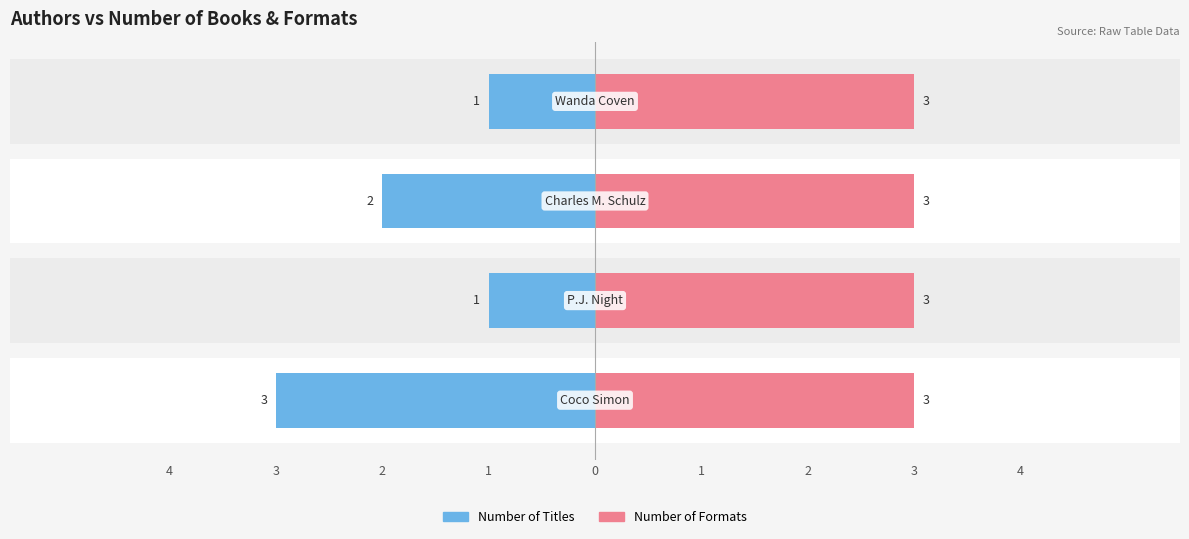

What are all the series names shown in the legend?

Number of Titles, Number of Formats